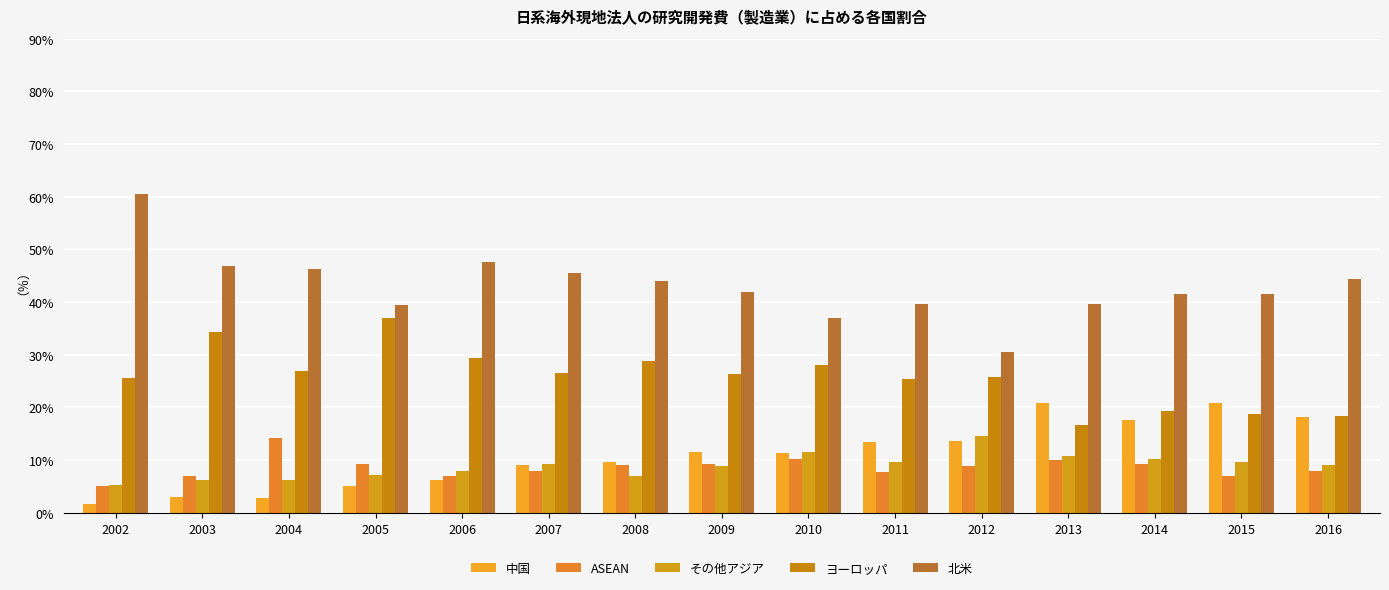

Between 2007 and 2006, which is larger?

2007